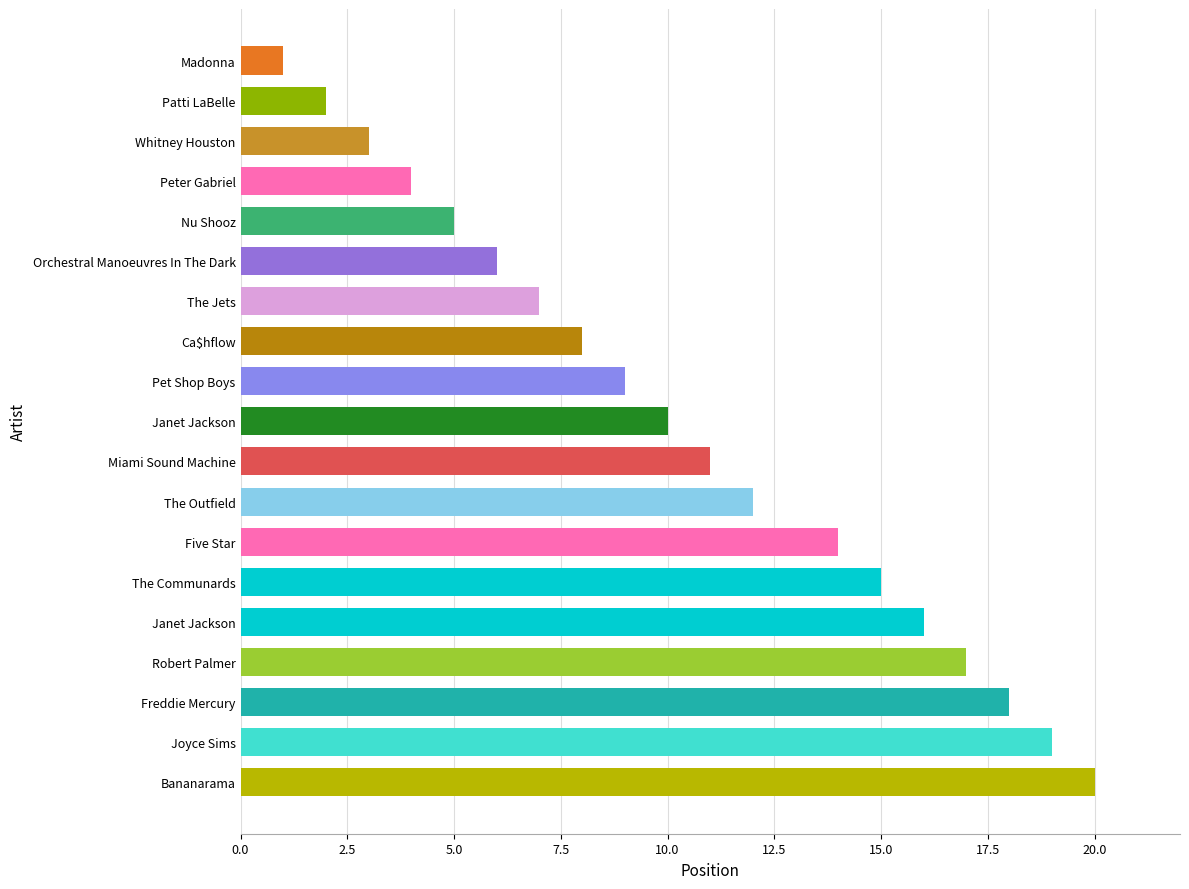

How many data points are less than 10?

9